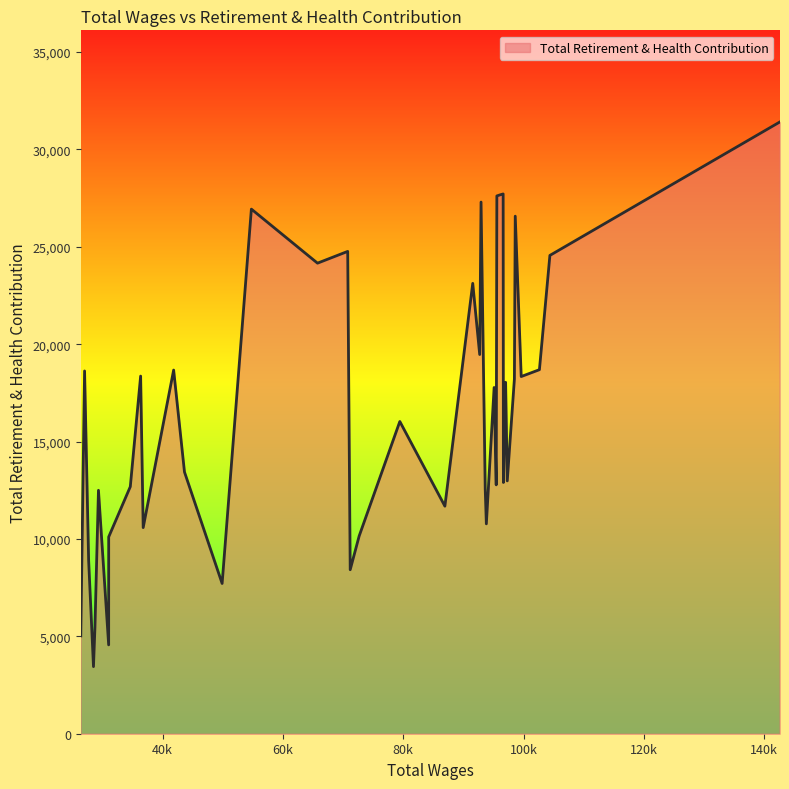

What is the minimum value shown in the chart?

3445